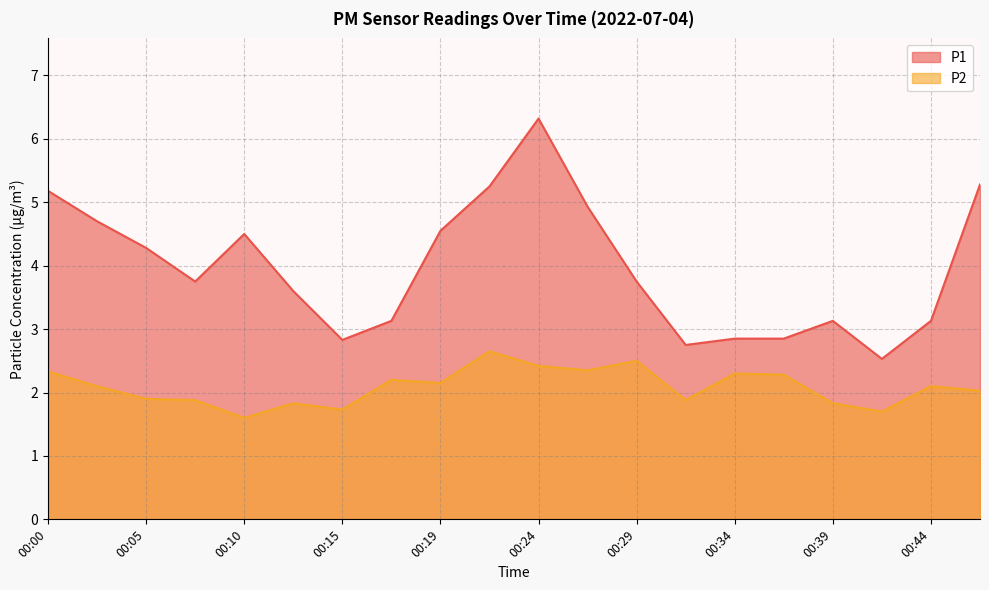

Where is the first local maximum for P1?

00:10